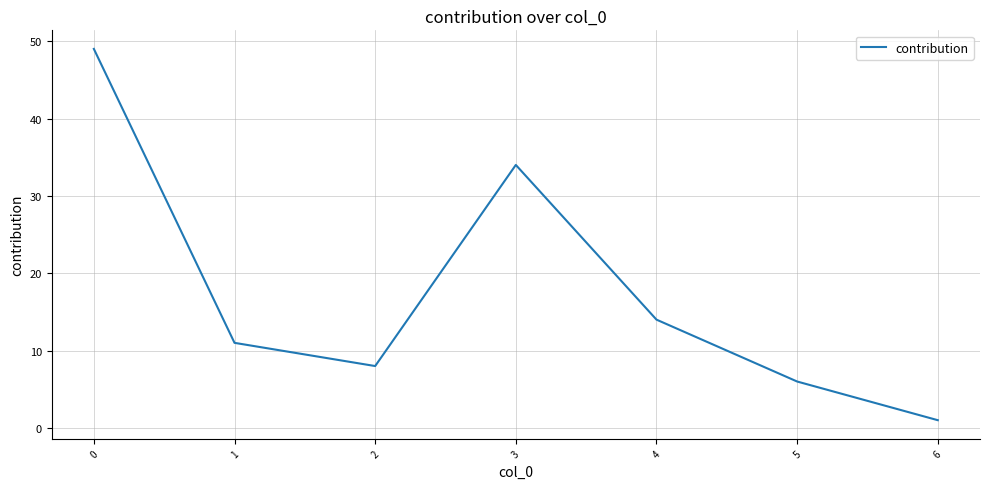

Does the chart have visible grid lines?

Yes